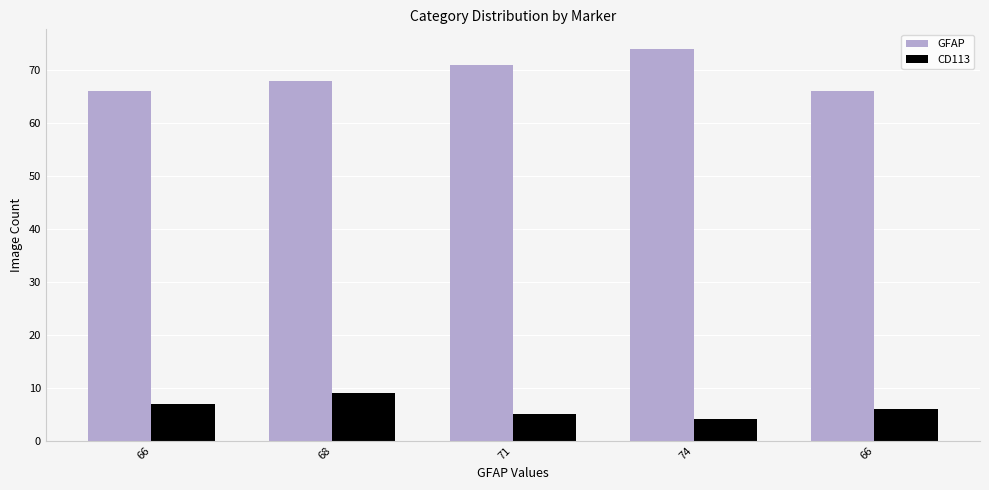

What is the total value across all series at 66?

73